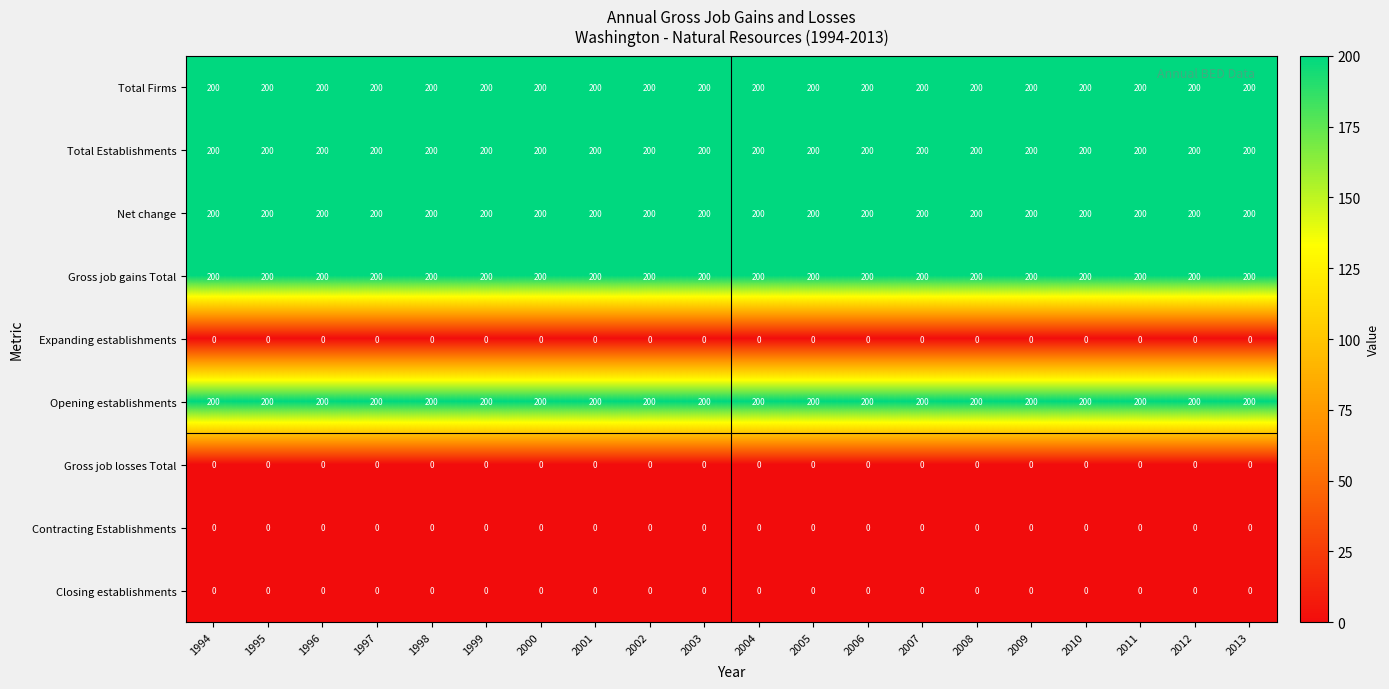

How many data points does each series have?

20